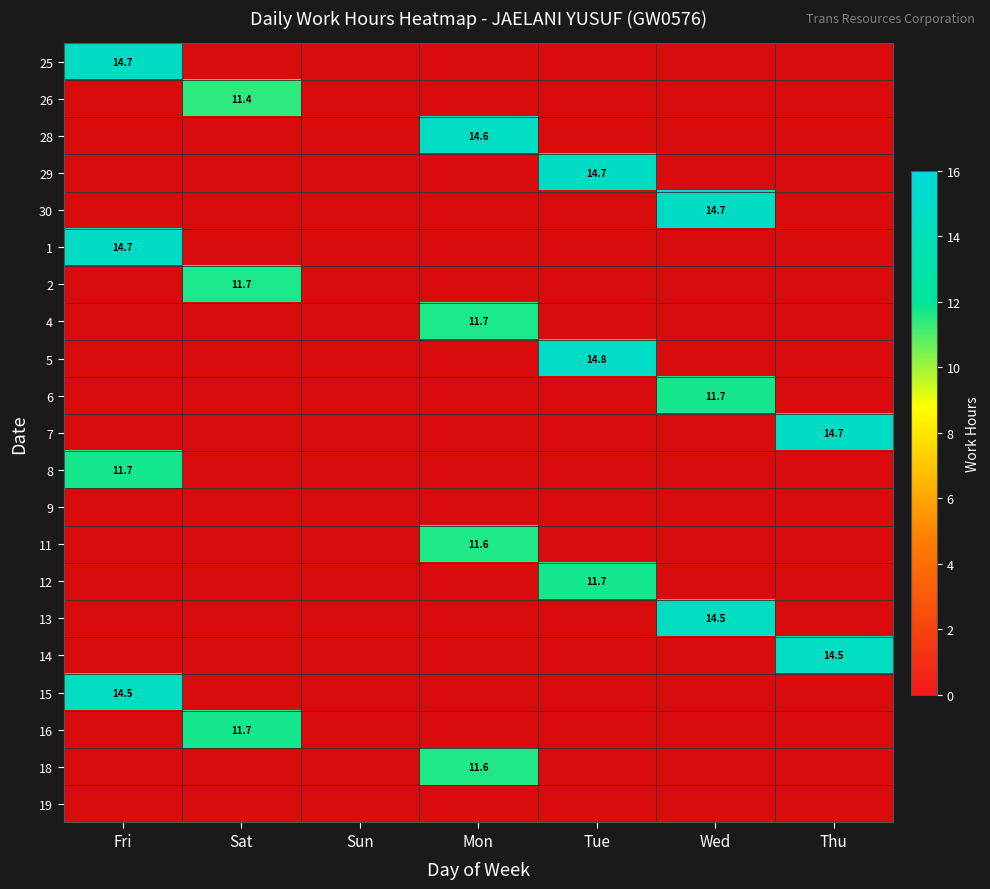

What value does the 5 series have at Sun?

1.0